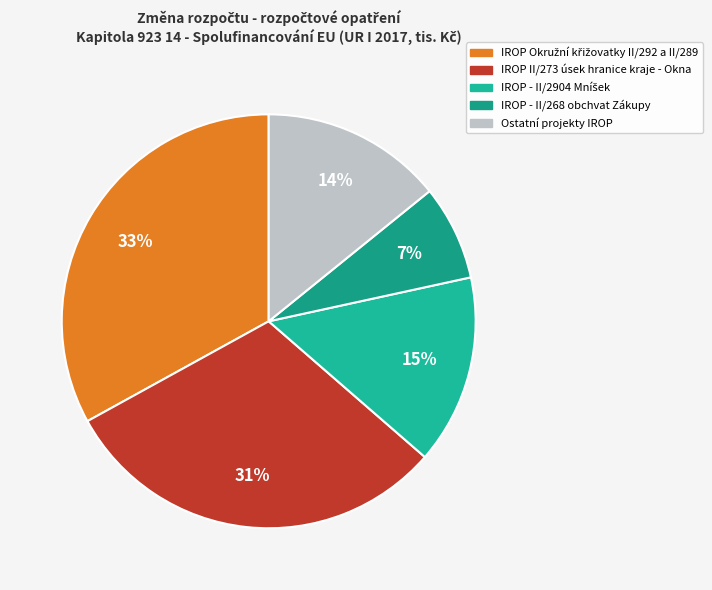

How many slices are in this pie chart?

5